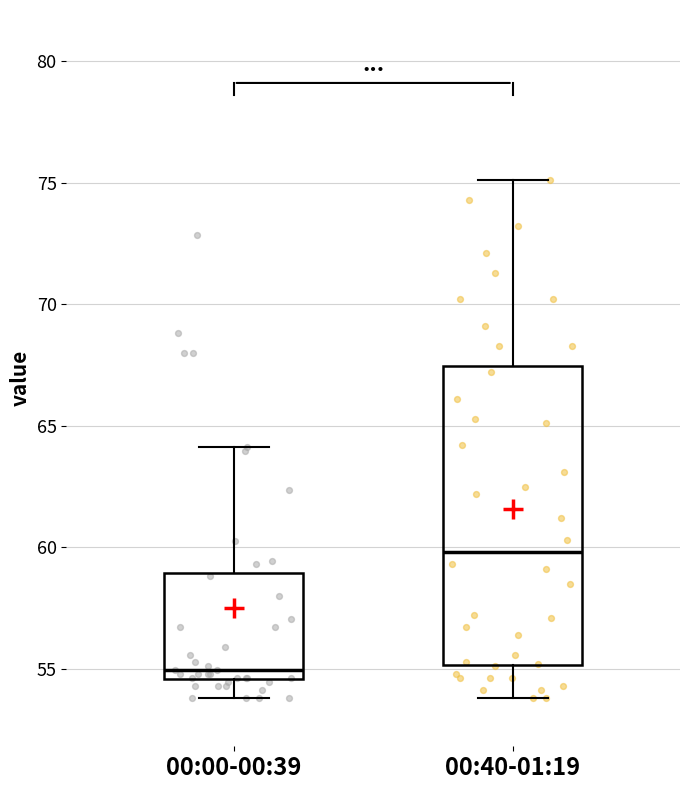

Where does the lower whisker of the box for 00:40-01:19 end on the y-axis? The values are not printed on the chart, so give them approximately, as read against the axis.

54.0